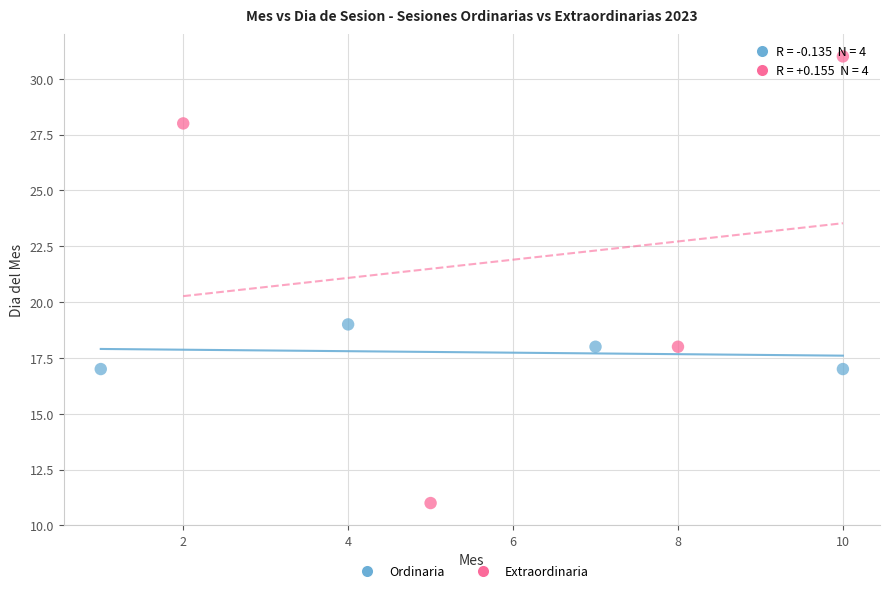

What are all the series names shown in the legend?

Ordinaria, Extraordinaria